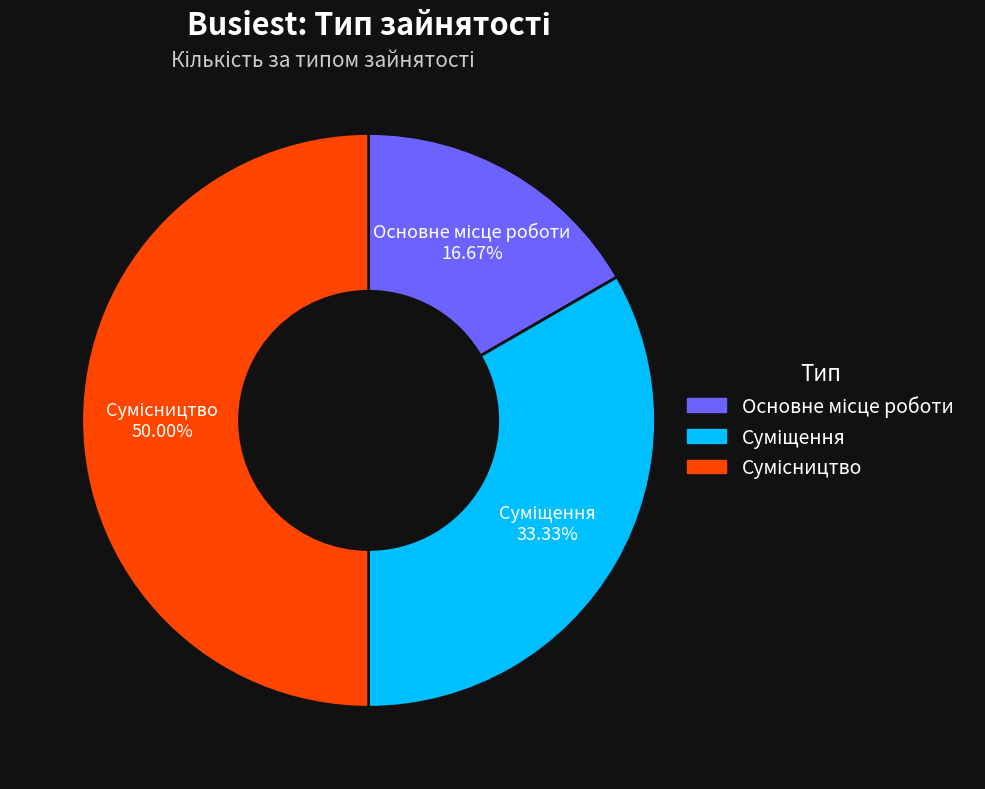

How many segments does this pie chart have?

3